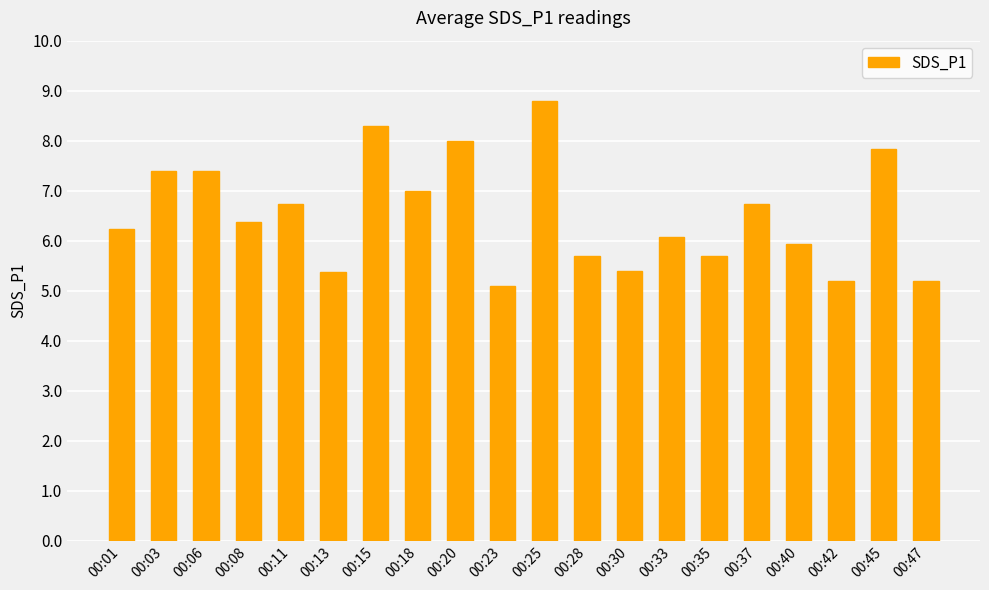

Is it true that the value at 00:40 is 4.1?

False